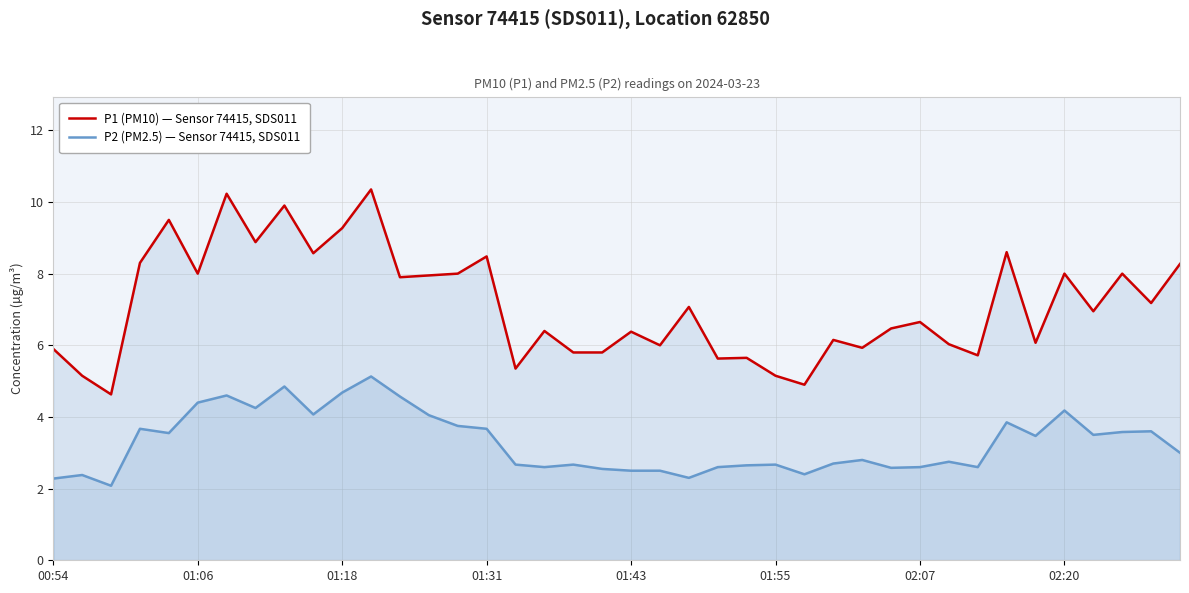

What is the sum of the P2 (PM2.5) values at 17 and 35?

6.8